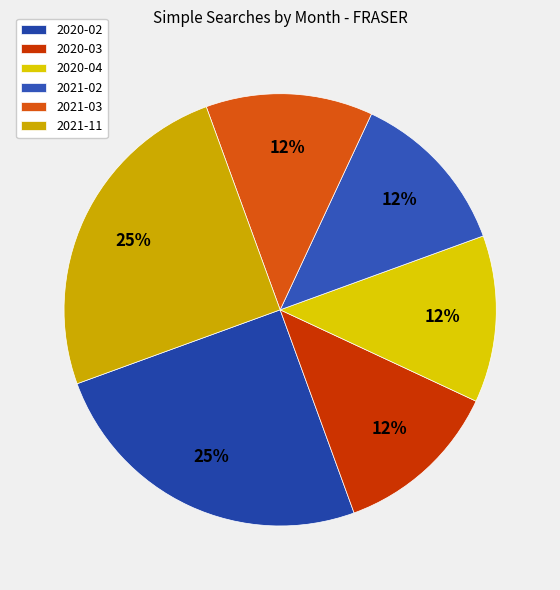

How many segments does this pie chart have?

6